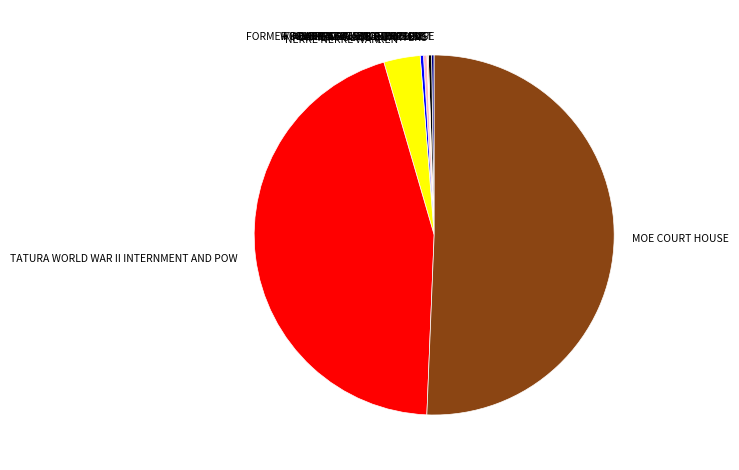

Which has a higher value, MOE COURT HOUSE or WYCHEPROOF COURT HOUSE?

MOE COURT HOUSE